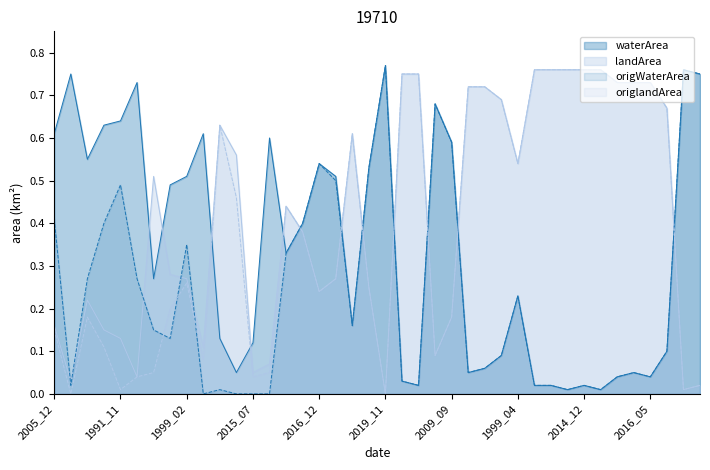

How many distinct data groups are displayed?

4